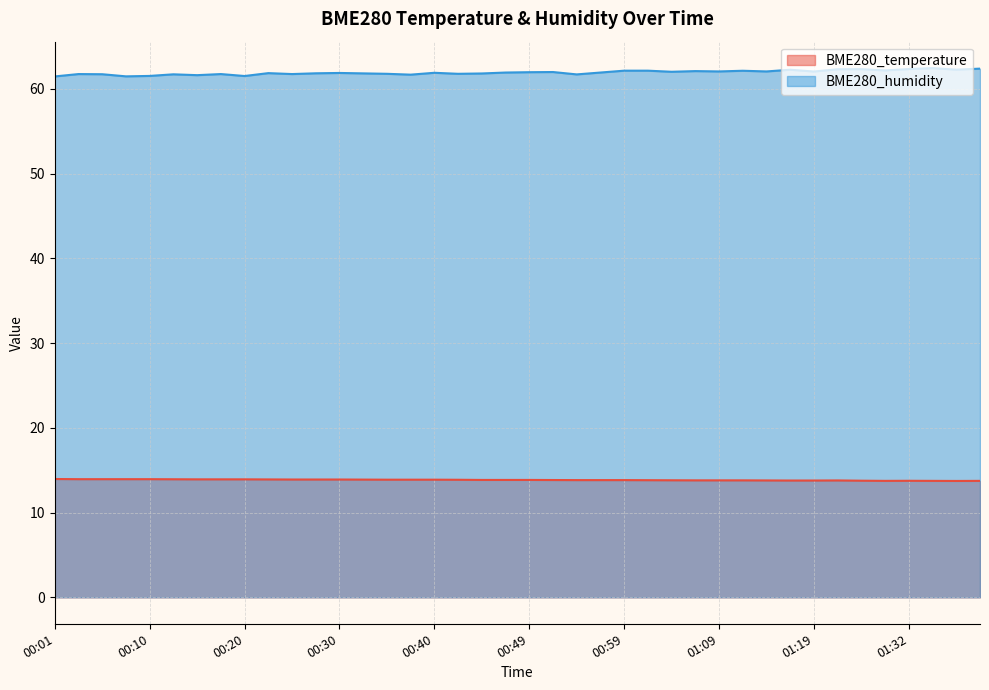

What is the label of the 25th point from the left?

00:59